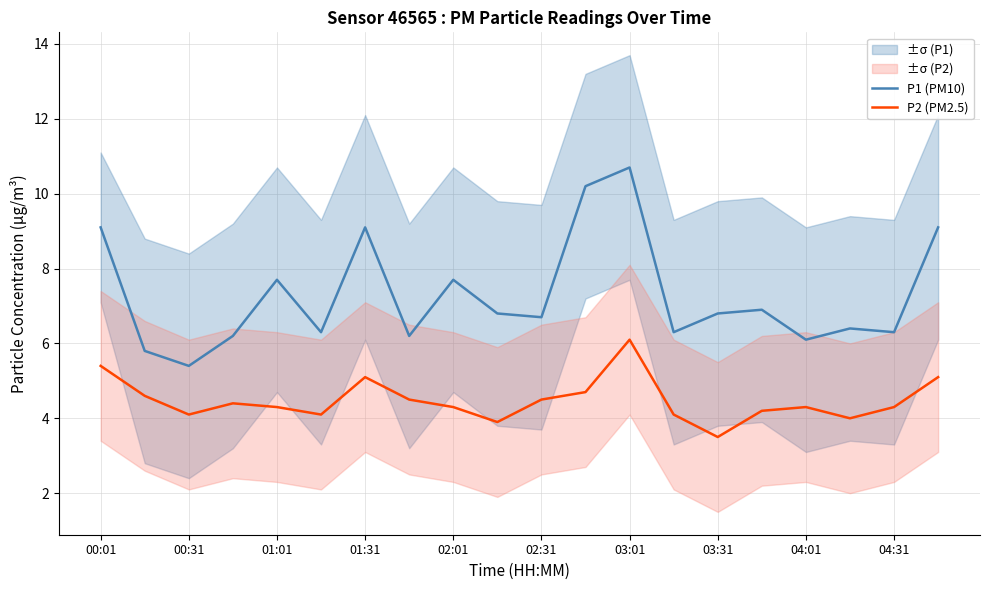

True or false: P2 (PM2.5) and P1 (PM10) cross at least once.

False